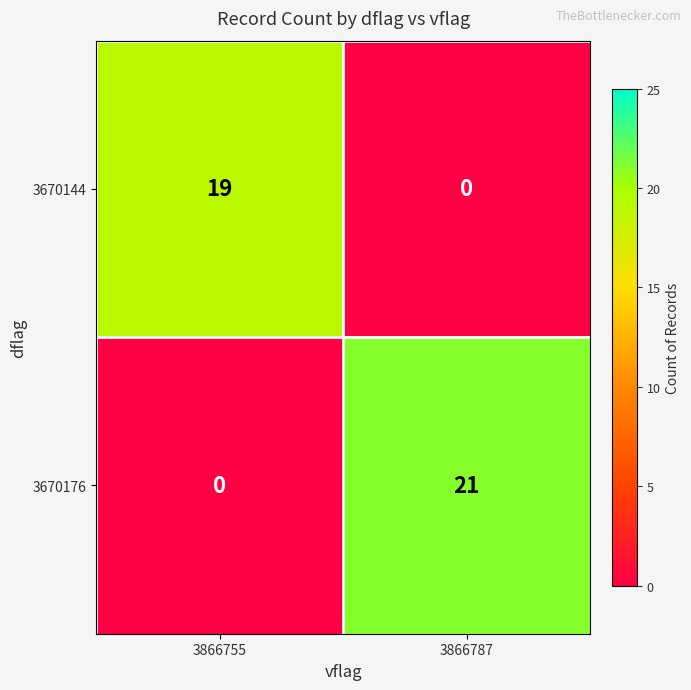

The value of 3670144 at 3866787 is -12. True or false?

False